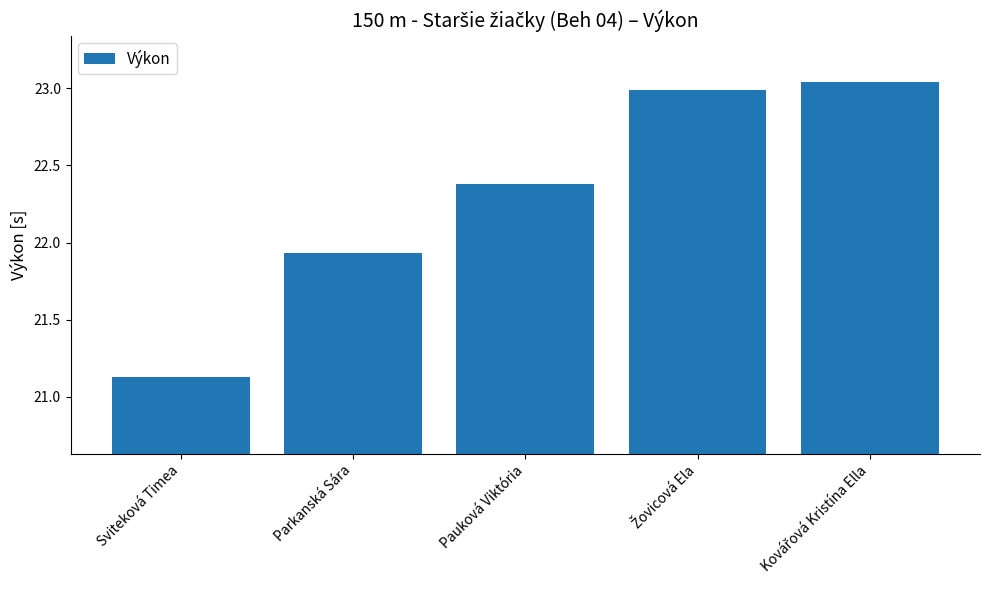

What is the difference between the maximum and minimum values?

1.9